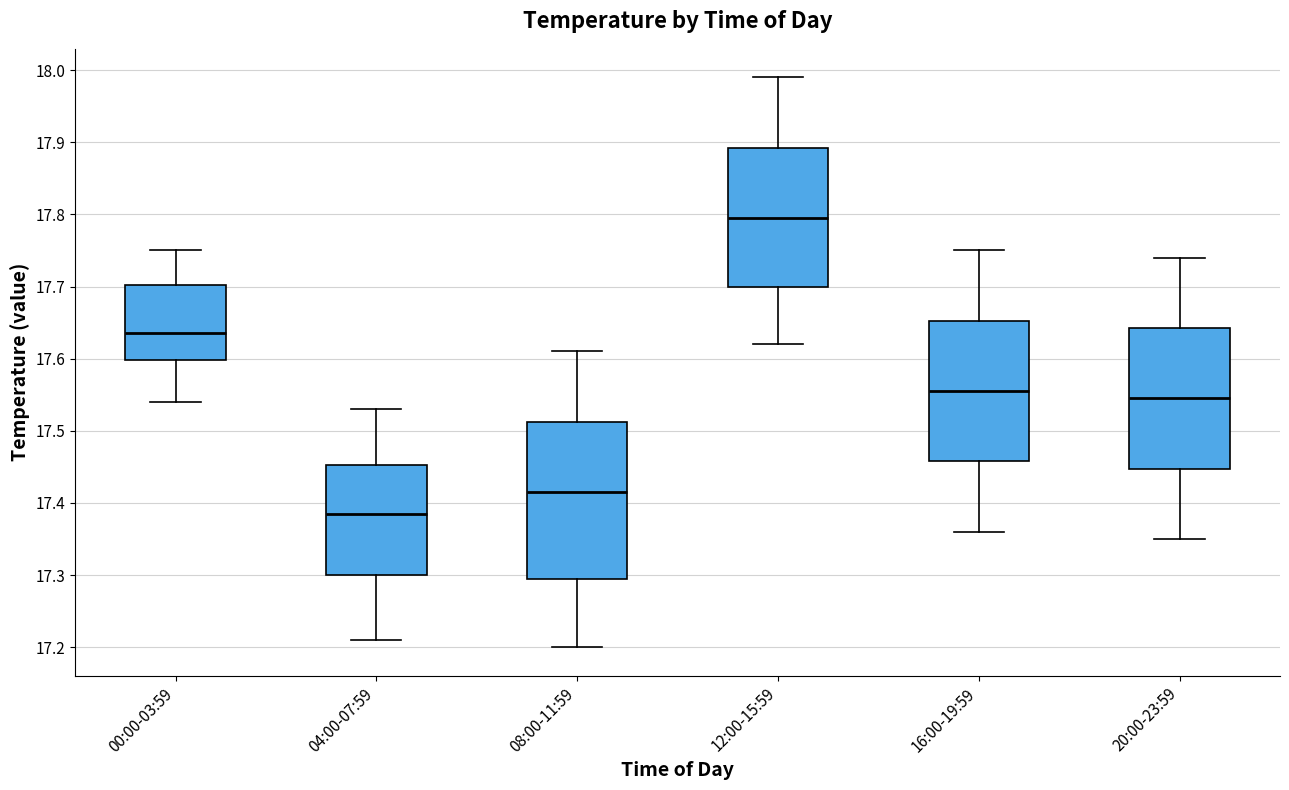

Where is the upper edge of the box for 12:00-15:59 on the y-axis? The values are not printed on the chart, so give them approximately, as read against the axis.

17.89